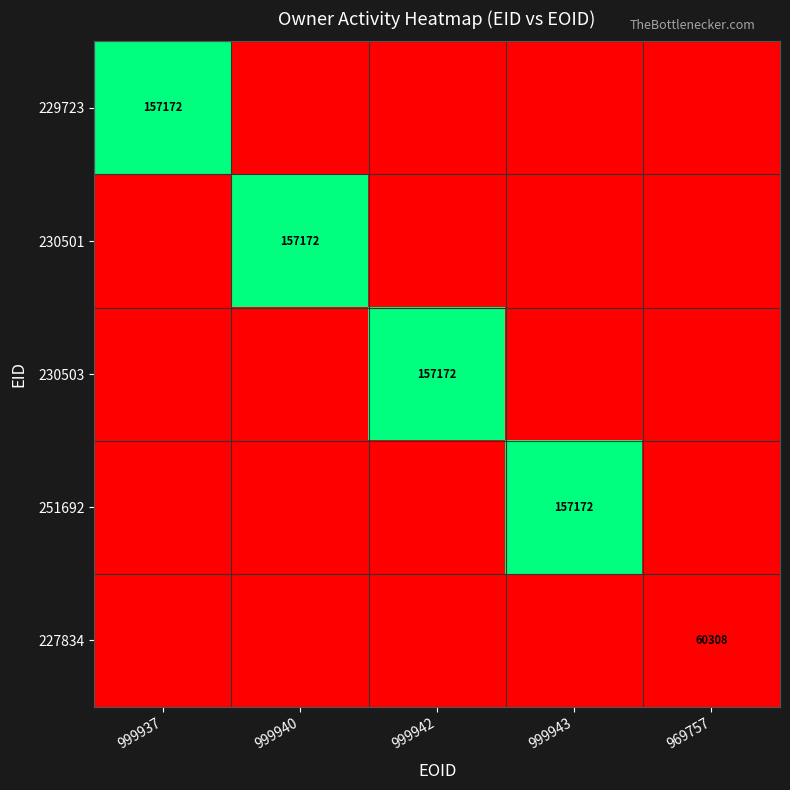

What is the total value across all series at 999943?

157172